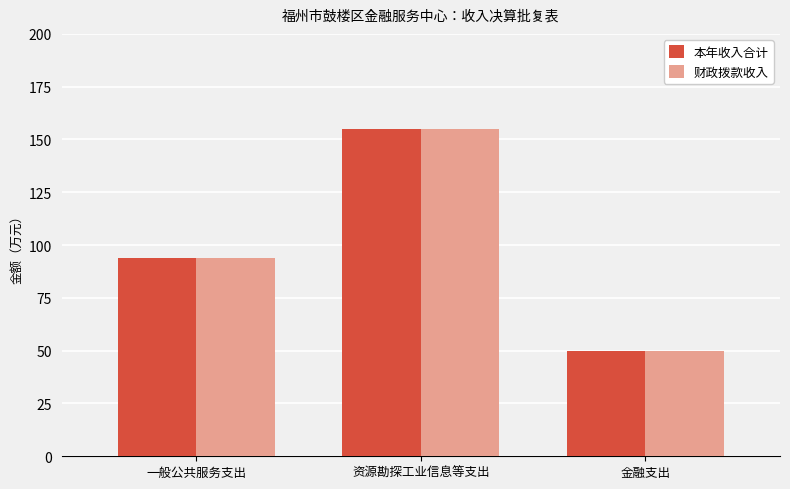

Reading right to left, what are all the values shown in this chart?

本年收入合计: 50.0	155.1	94.1
财政拨款收入: 50.0	155.1	94.1